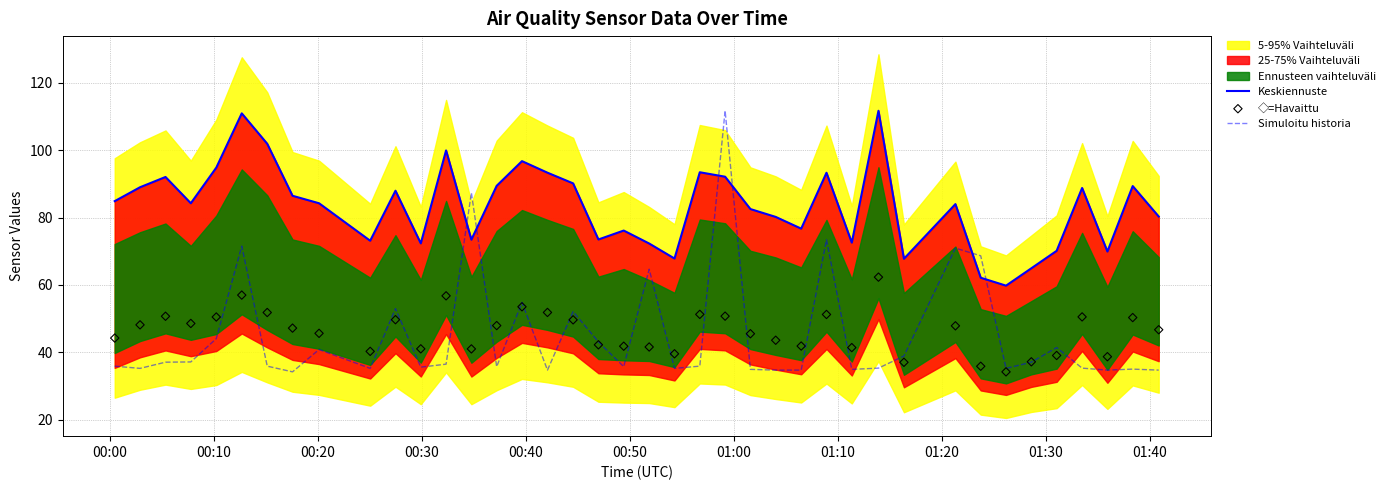

Which series reaches the maximum Y coordinate?

Keskiennuste